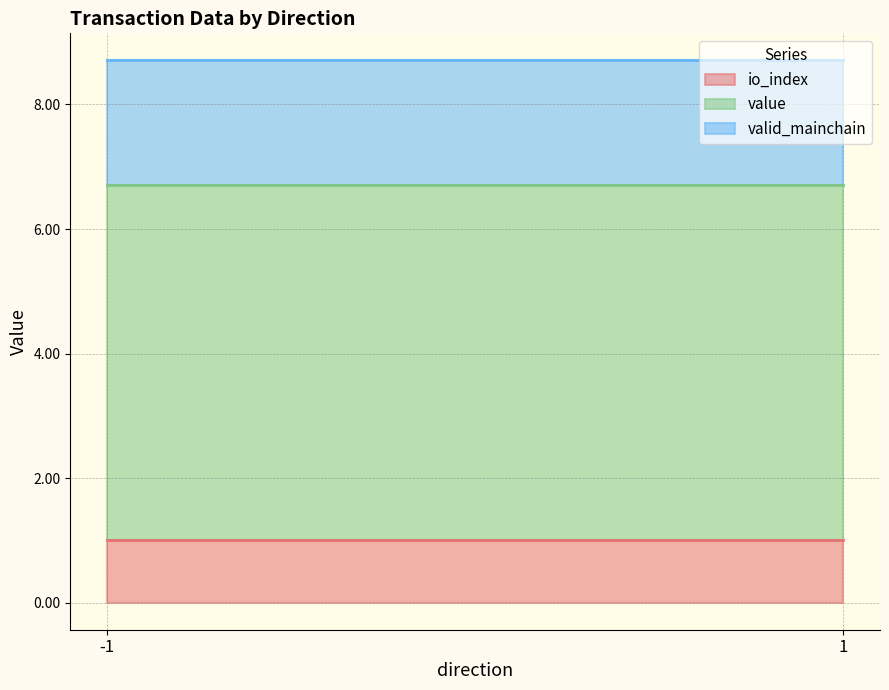

What is the total value across all series at 1?

8.7